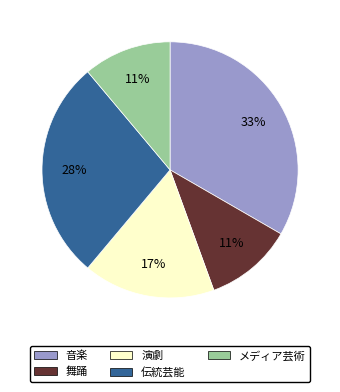

How many slices are in this pie chart?

5